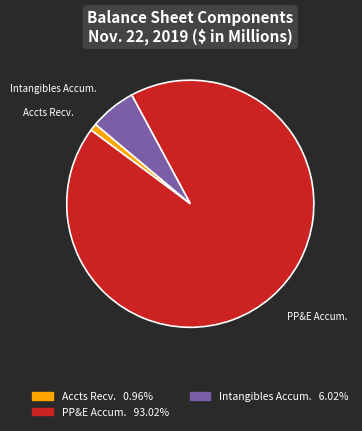

How many segments does this pie chart have?

3